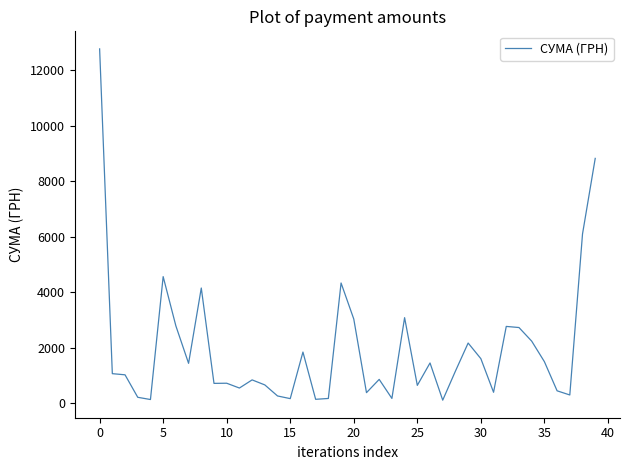

What is the difference between the maximum and minimum values?

12656.2